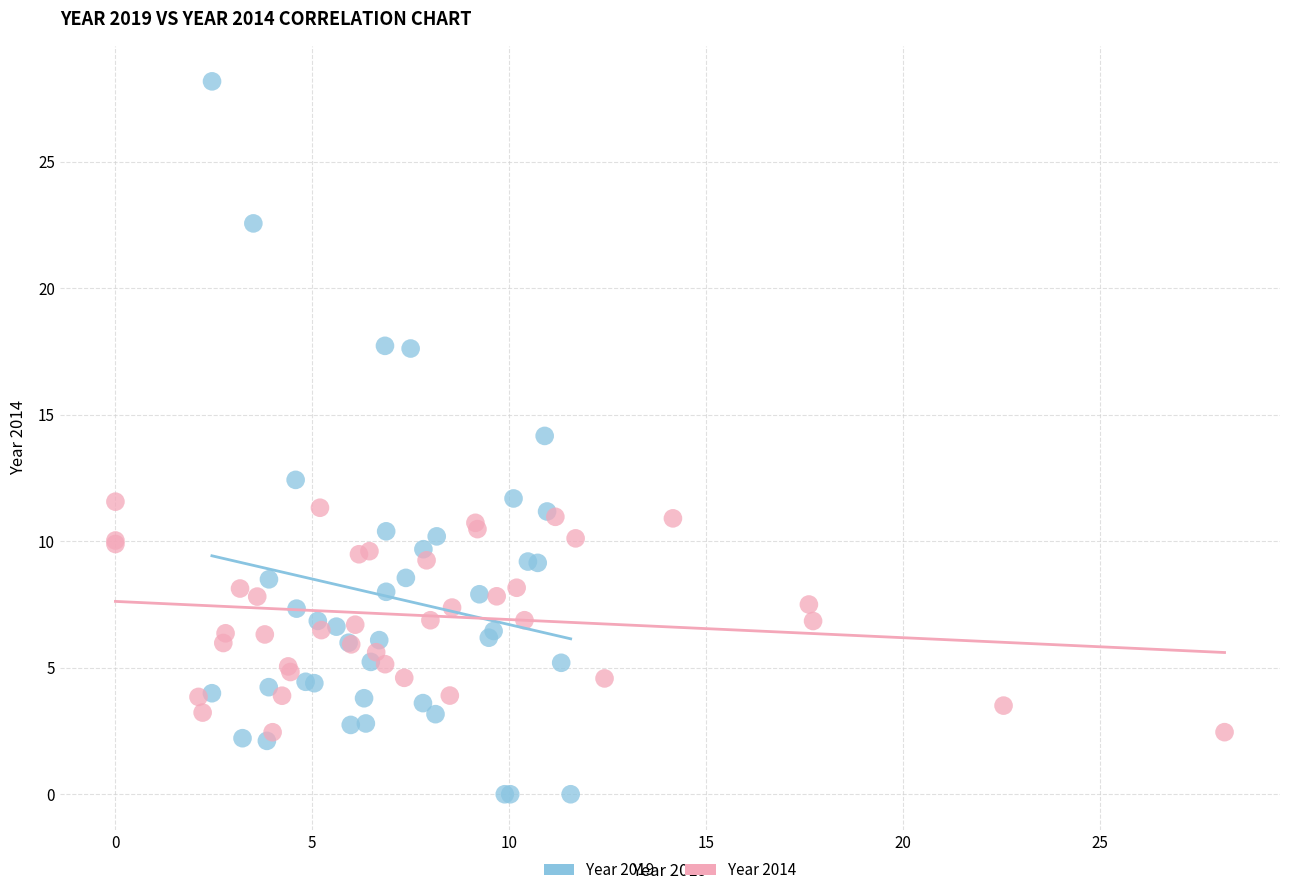

Which series contains the highest Y value?

Year 2019